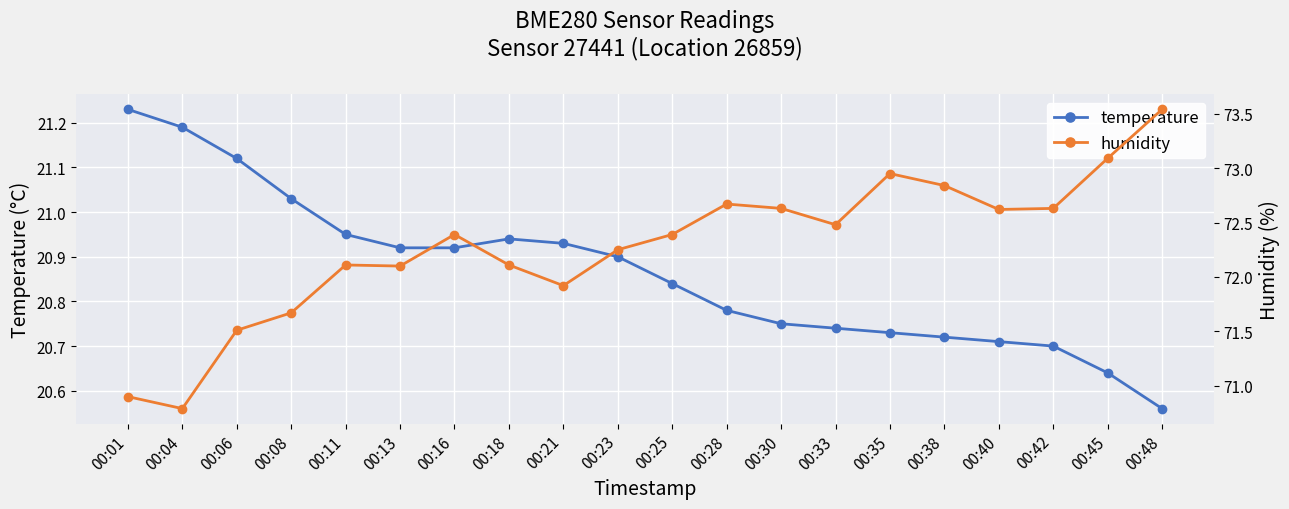

True or false: humidity has a value of 43.1 at 00:11.

False